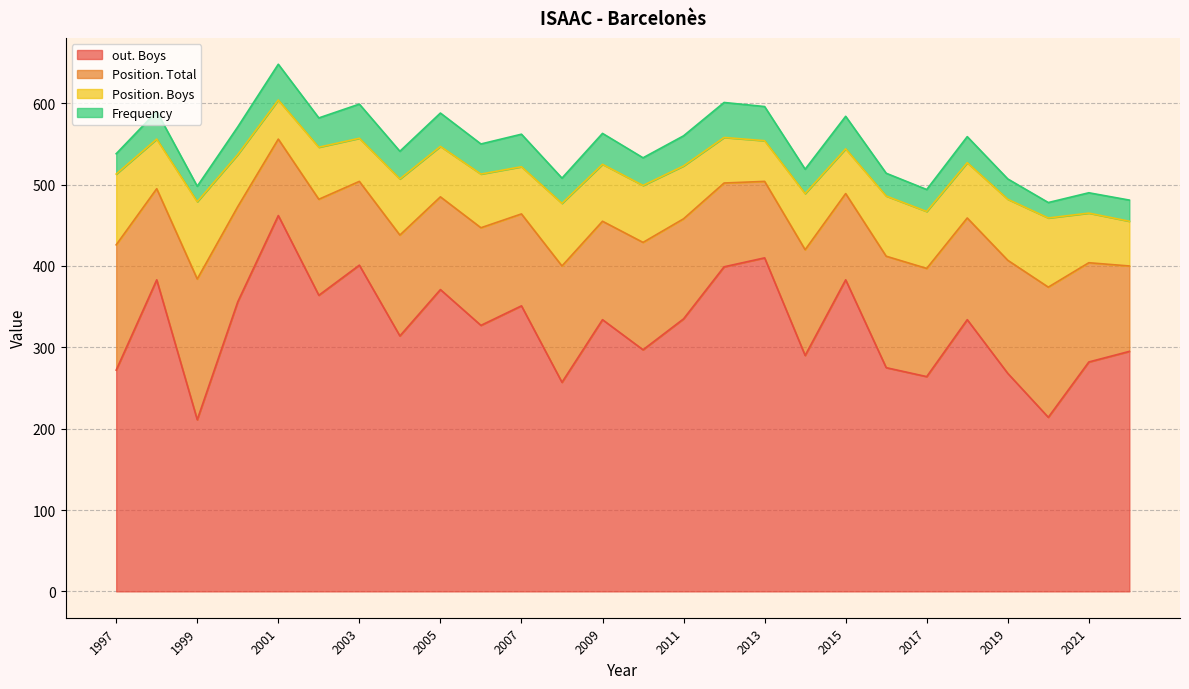

The Frequency series shows 9 at 2009. True or false?

False